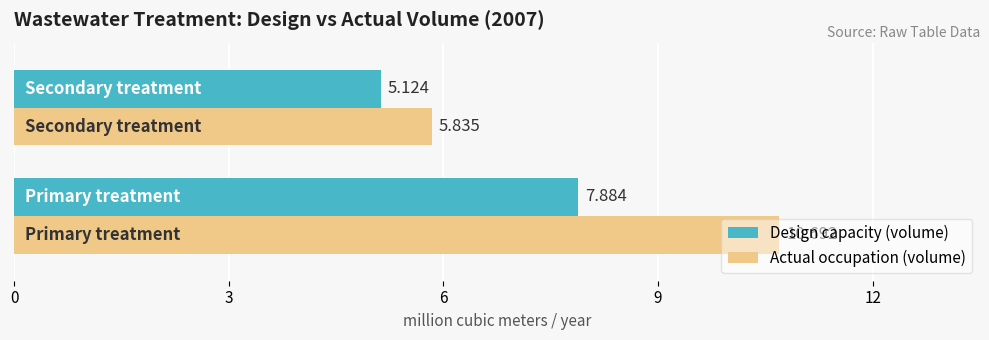

What is the sum of all Actual occupation (volume) values?

16.5